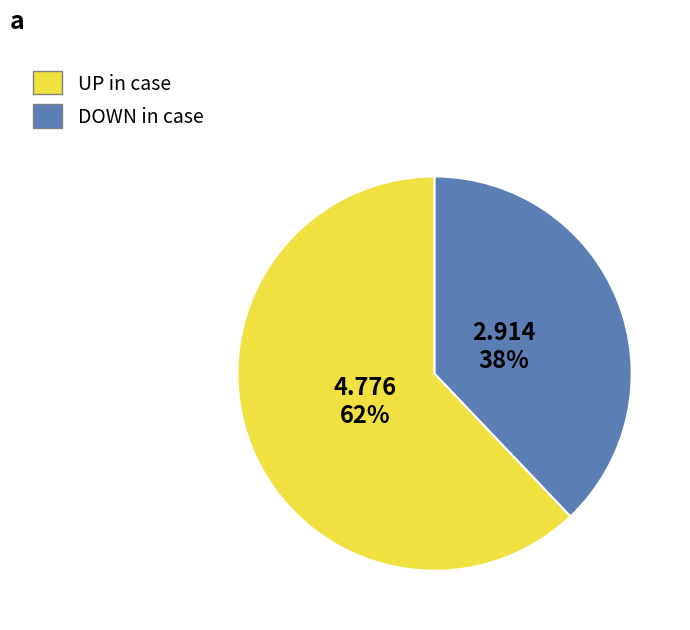

Is there a majority slice in this chart?

Yes